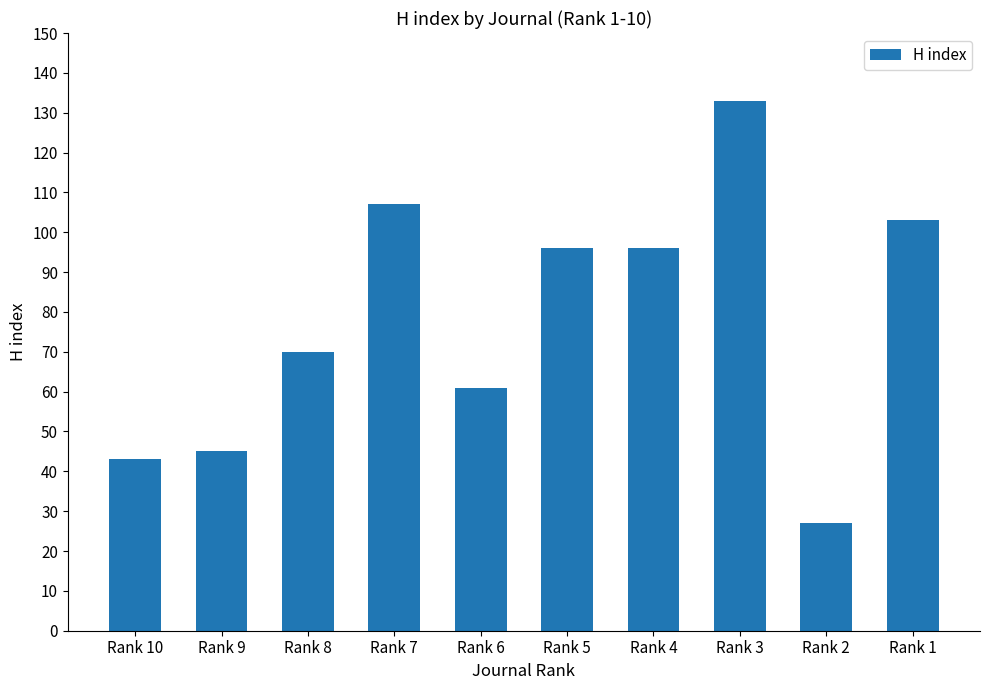

How many bars are there in total?

10